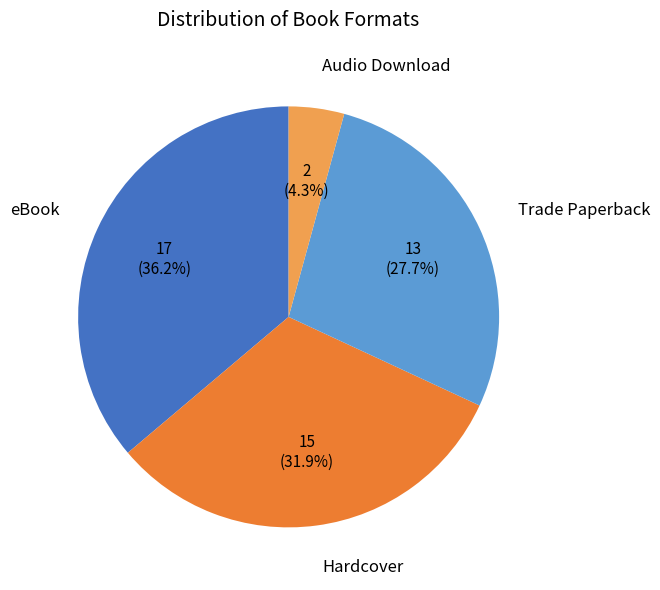

How many segments does this pie chart have?

4